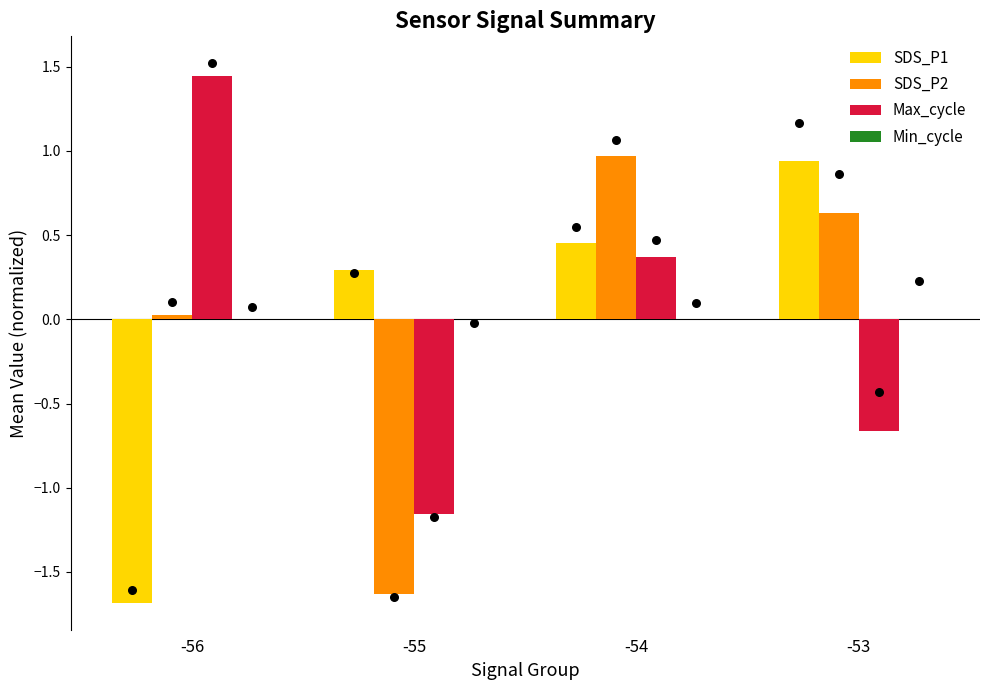

Which series has the largest total across all categories?

Max_cycle